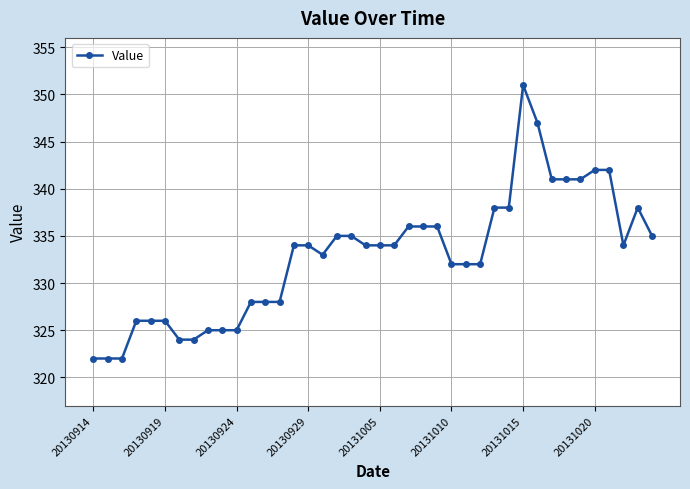

What is the greatest value displayed?

351